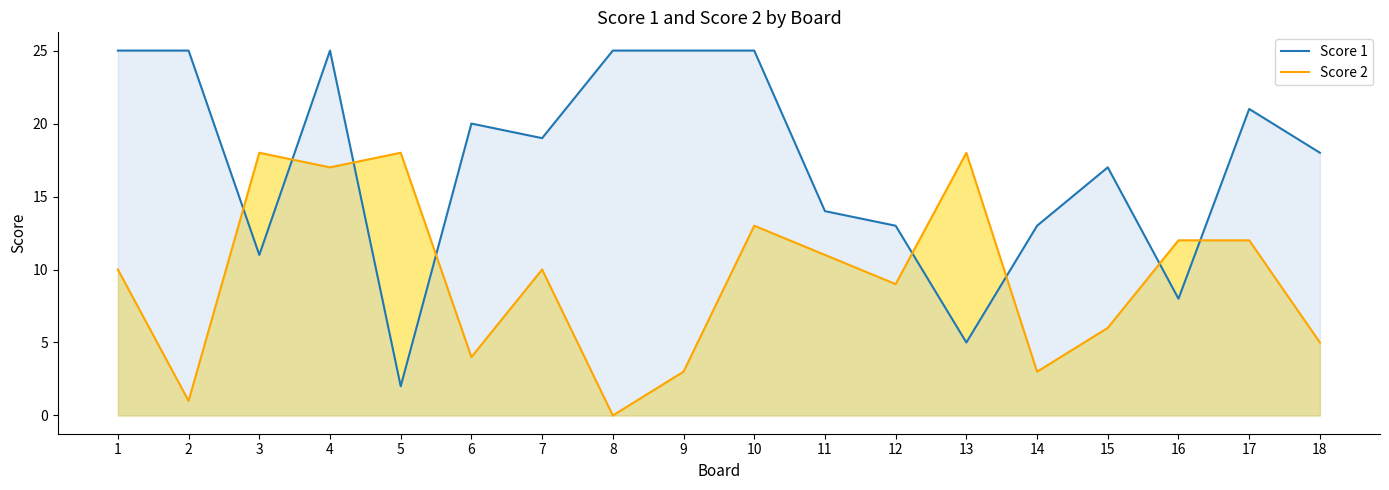

Which label corresponds to the smallest value in the chart?

8